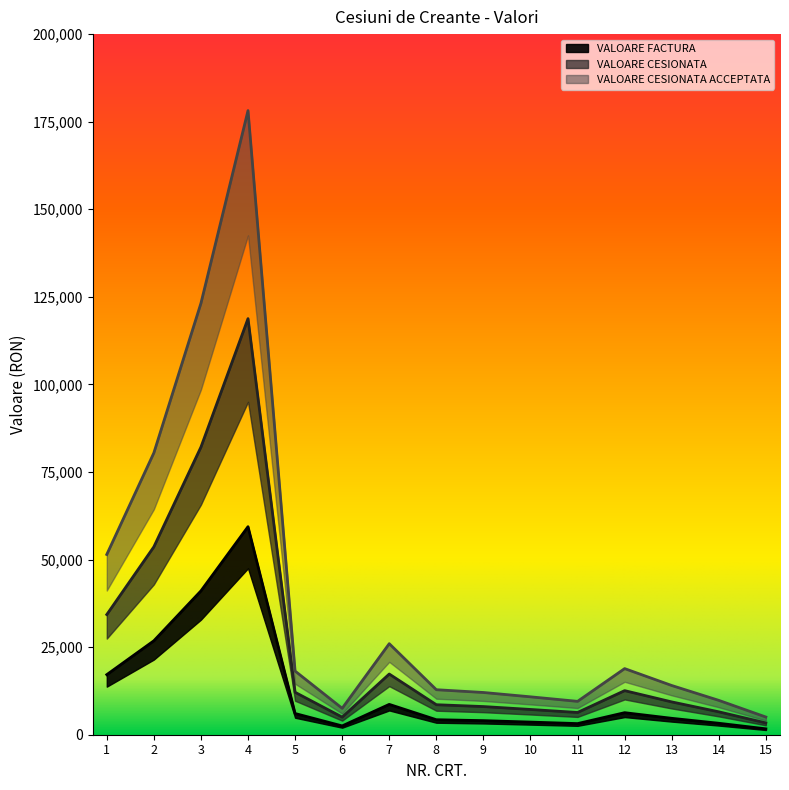

How many lines are shown in the chart?

3